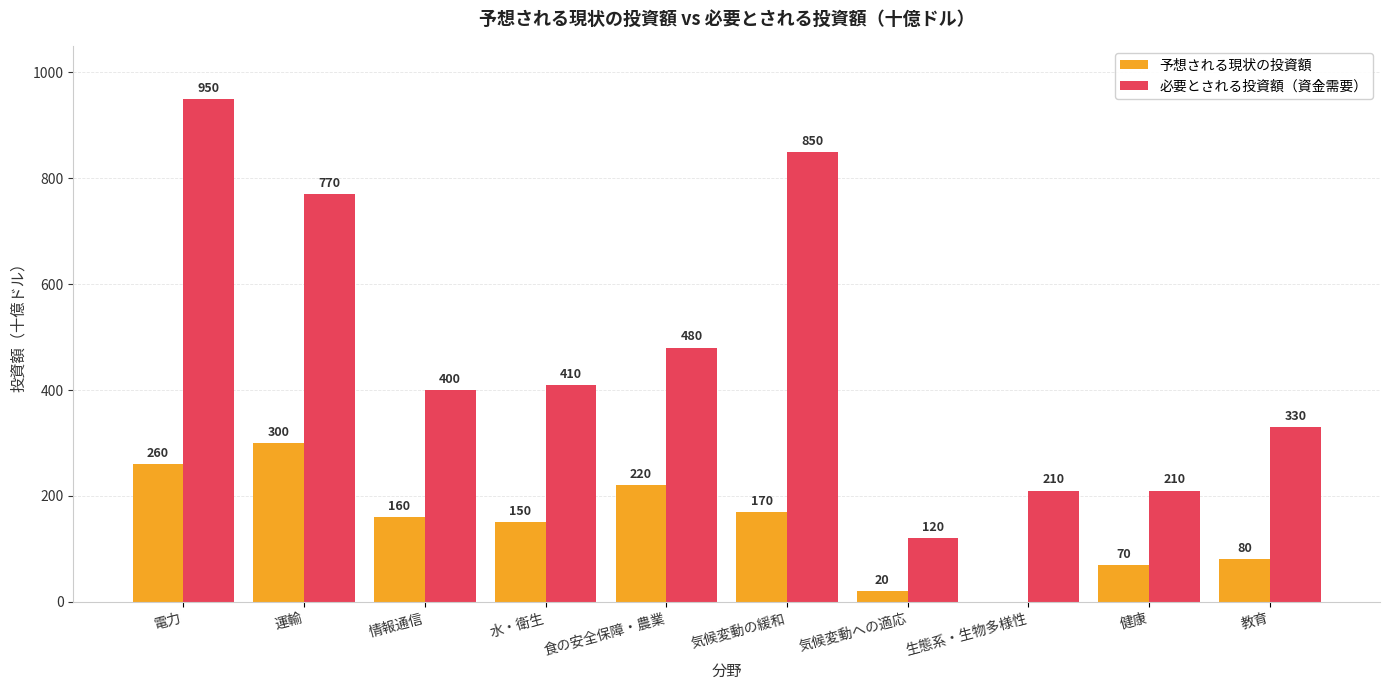

At which category is the sum across all series the highest?

電力